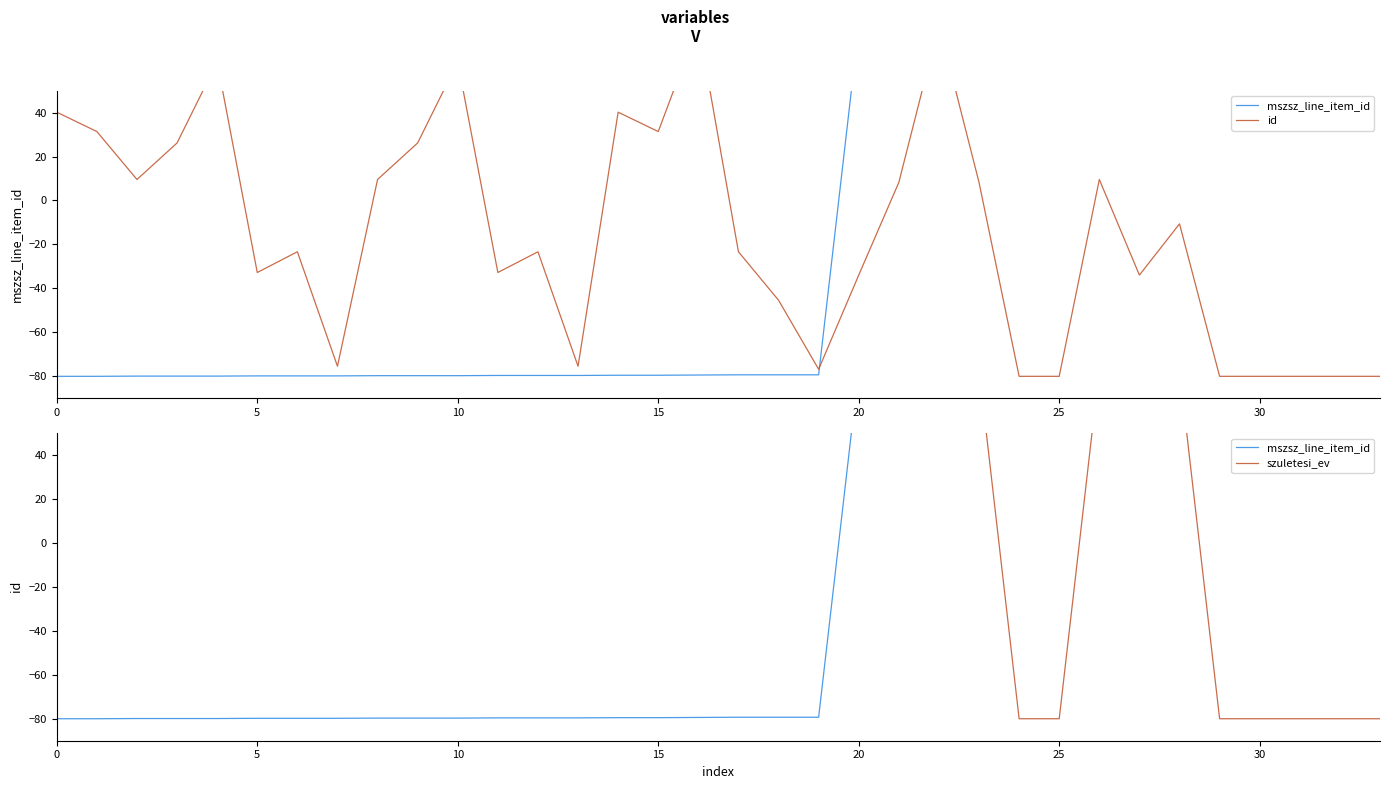

At which category does mszsz_line_item_id reach its first local peak?

25